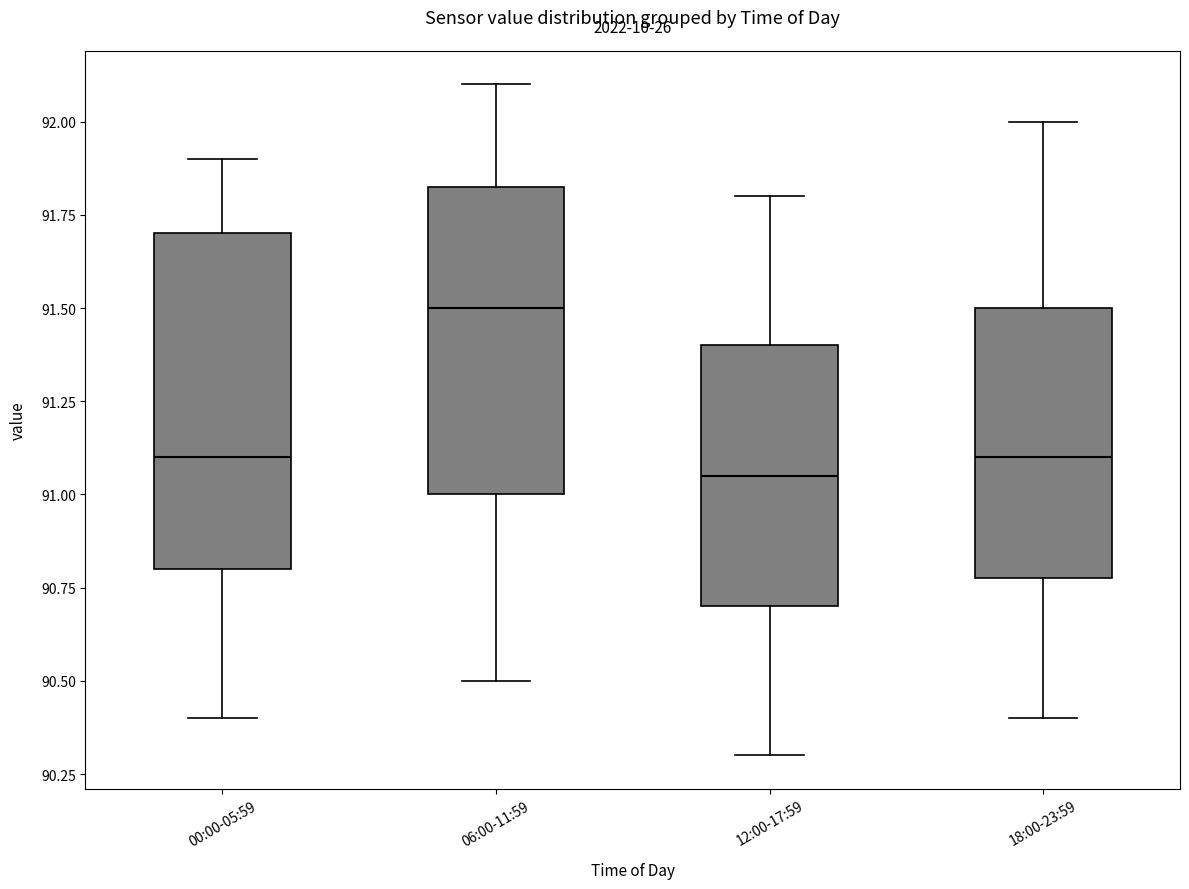

Where does the upper whisker of the box for 18:00-23:59 end on the y-axis? The values are not printed on the chart, so give them approximately, as read against the axis.

92.00